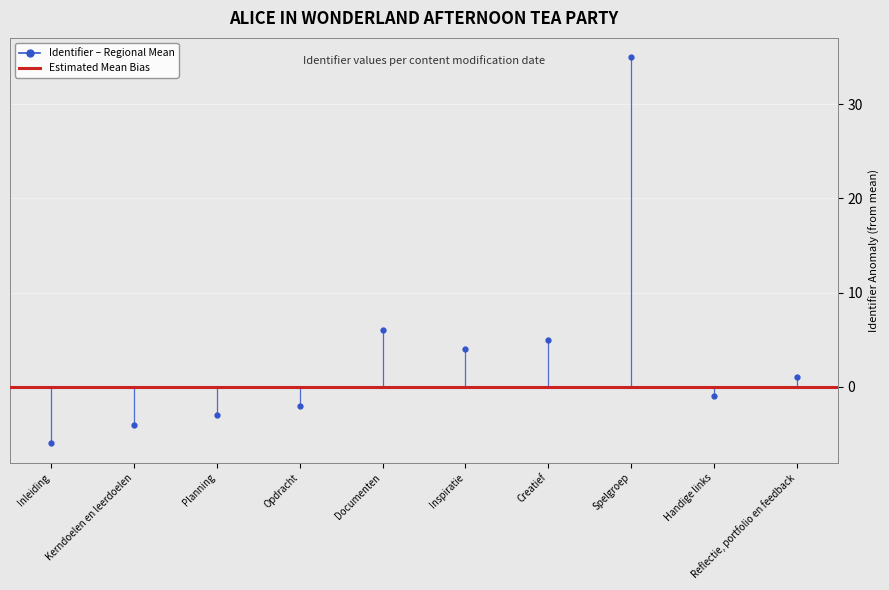

How many points are lower than both their immediate neighbors (excluding endpoints)?

2